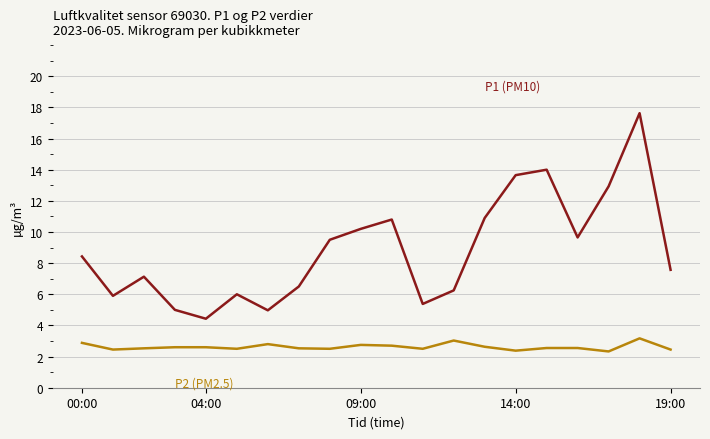

What is the maximum value shown in the chart?

17.6